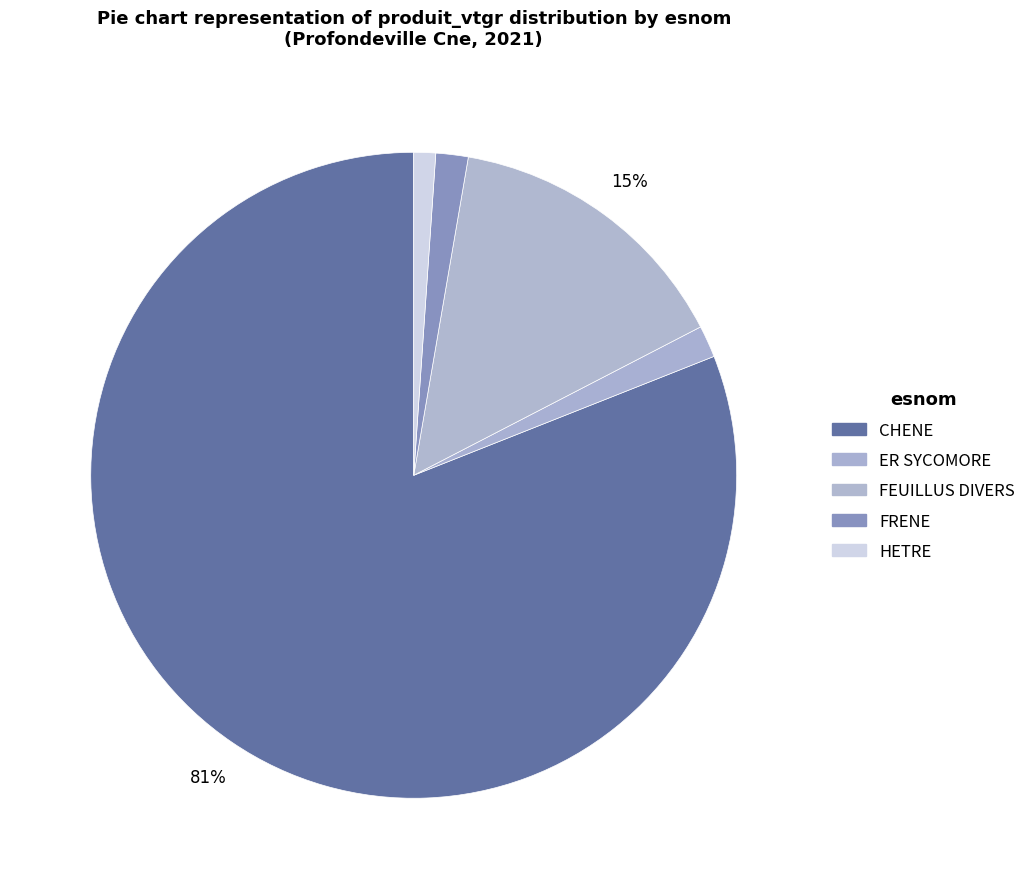

How many slices are in this pie chart?

5